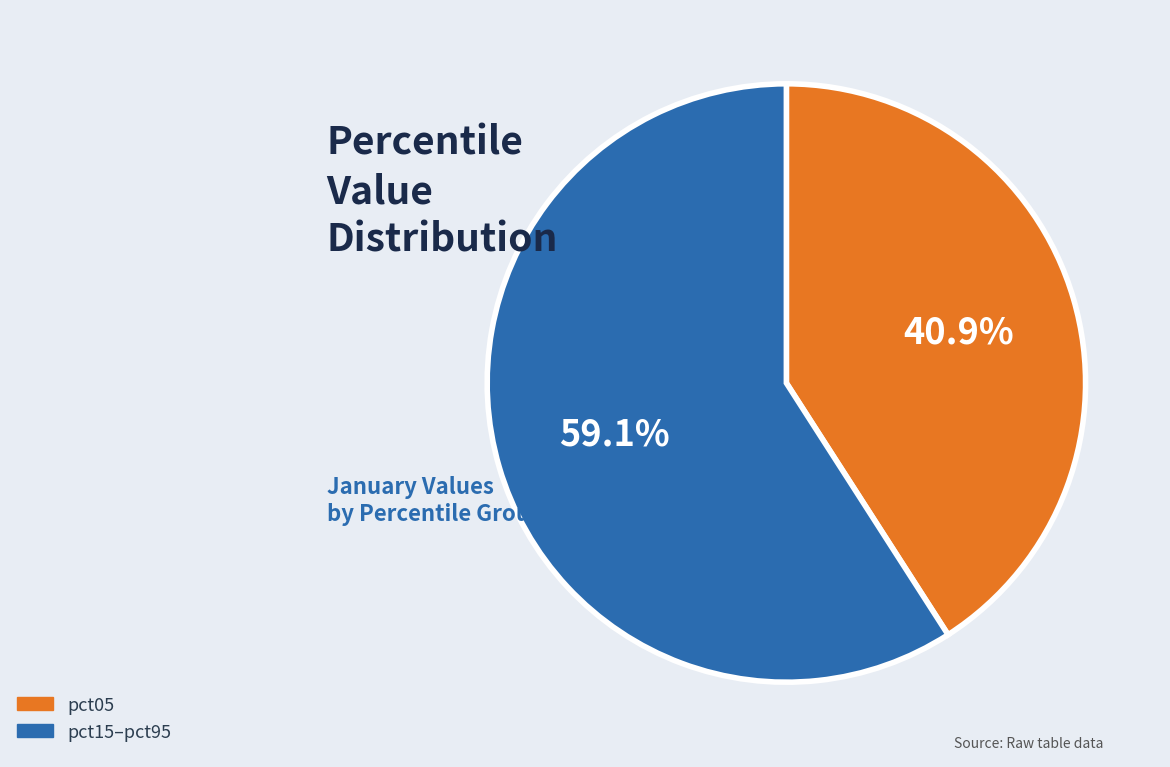

Does any single category account for the majority?

Yes